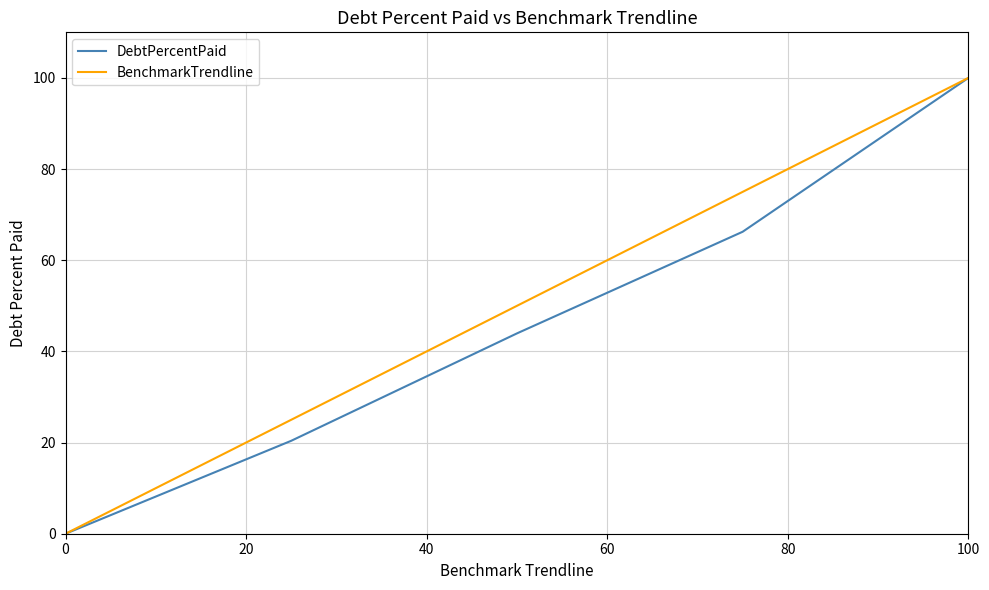

What is the maximum value for BenchmarkTrendline?

100.0